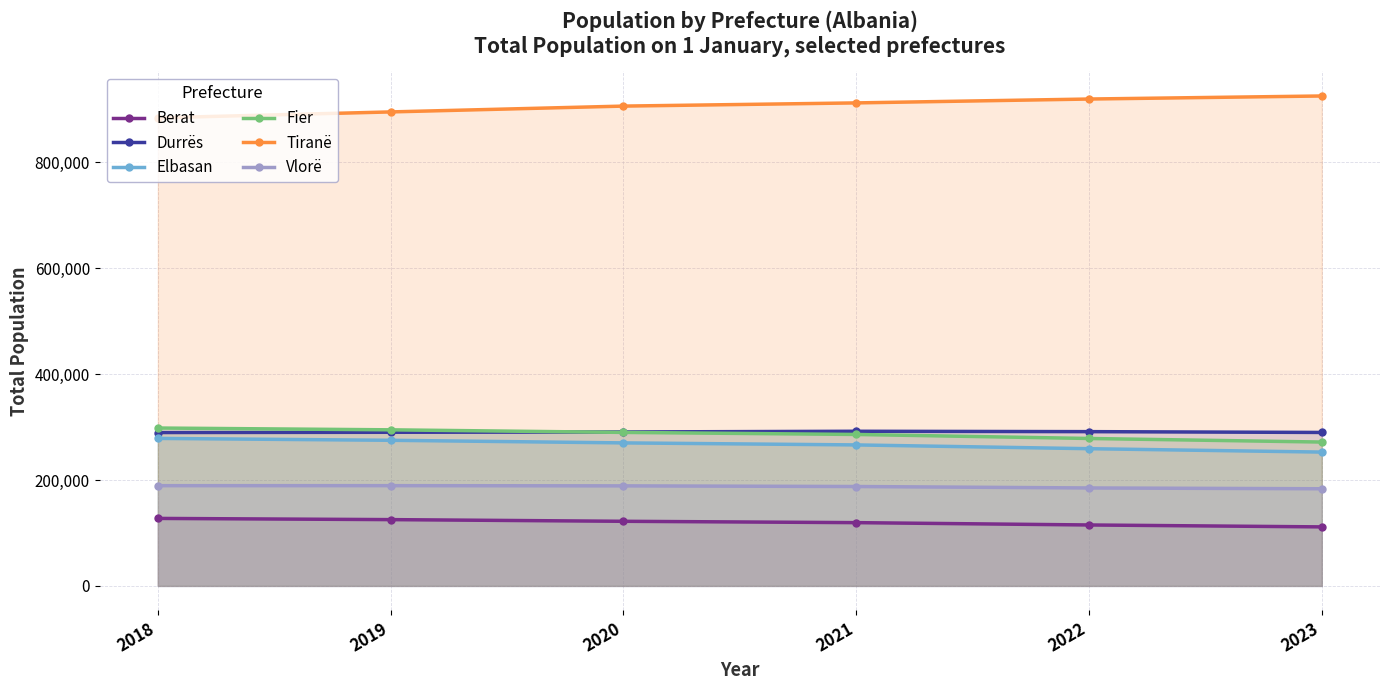

True or false: Berat and Vlorë cross at least once.

False